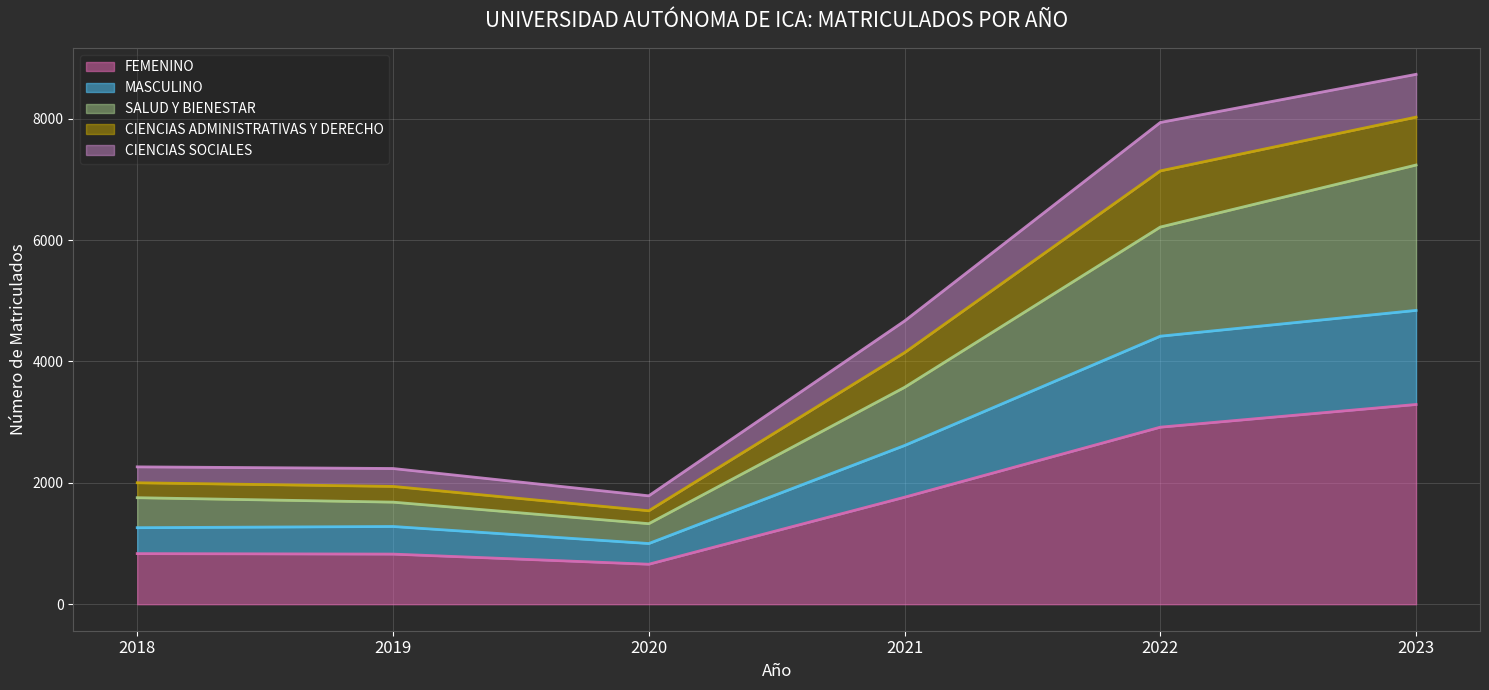

In SALUD Y BIENESTAR, how many points are lower than both neighbors (excluding endpoints)?

1